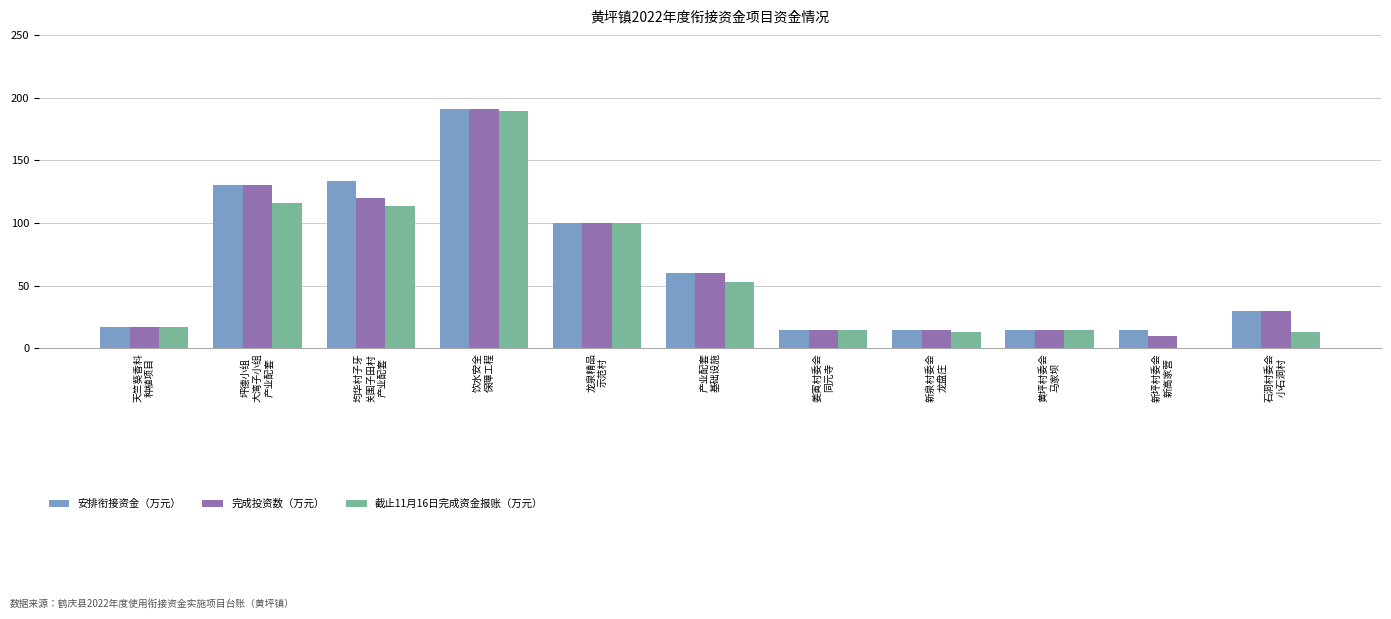

Are the bars horizontal?

No